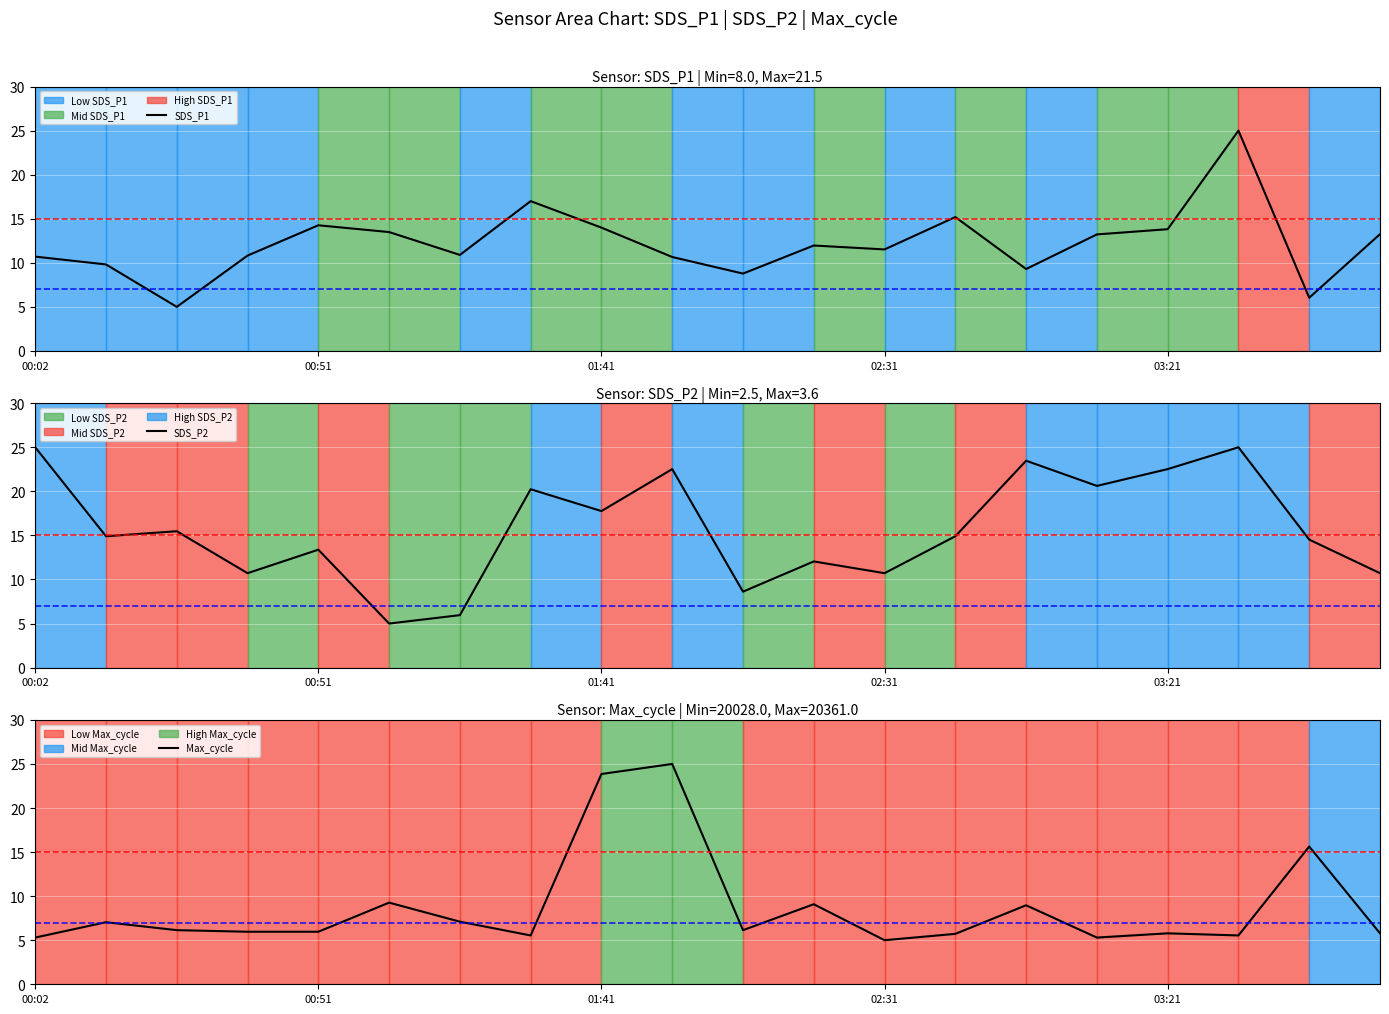

What is the spread (max minus min) of values at 01:41?

10.5